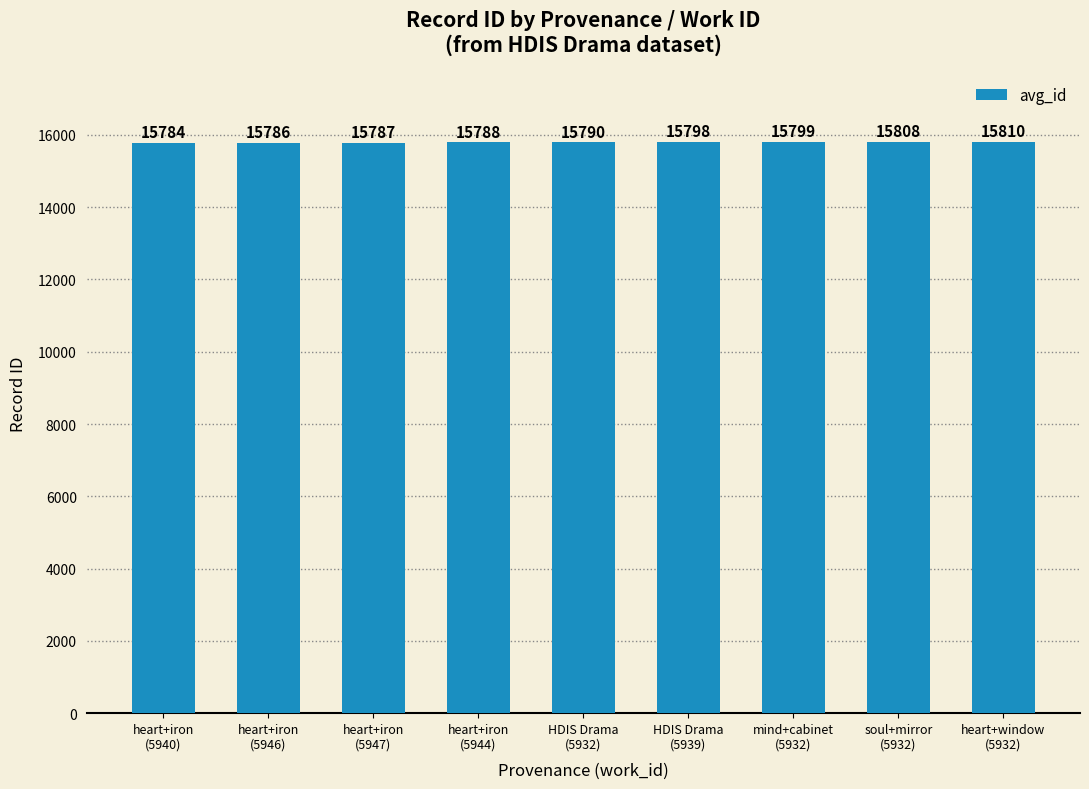

What position from the left is HDIS Drama
(5932)?

5